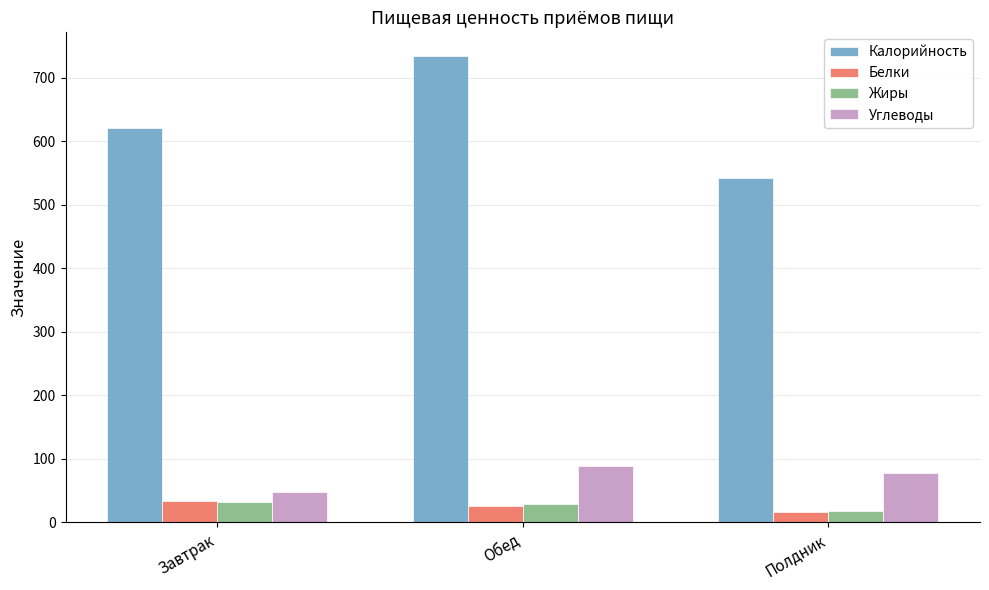

What is the spread (max minus min) of values at Обед?

709.5